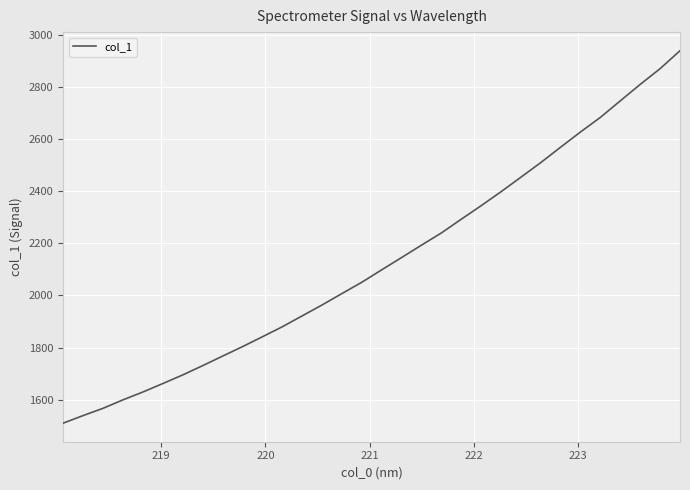

Does the chart display data point markers on the line(s)?

No